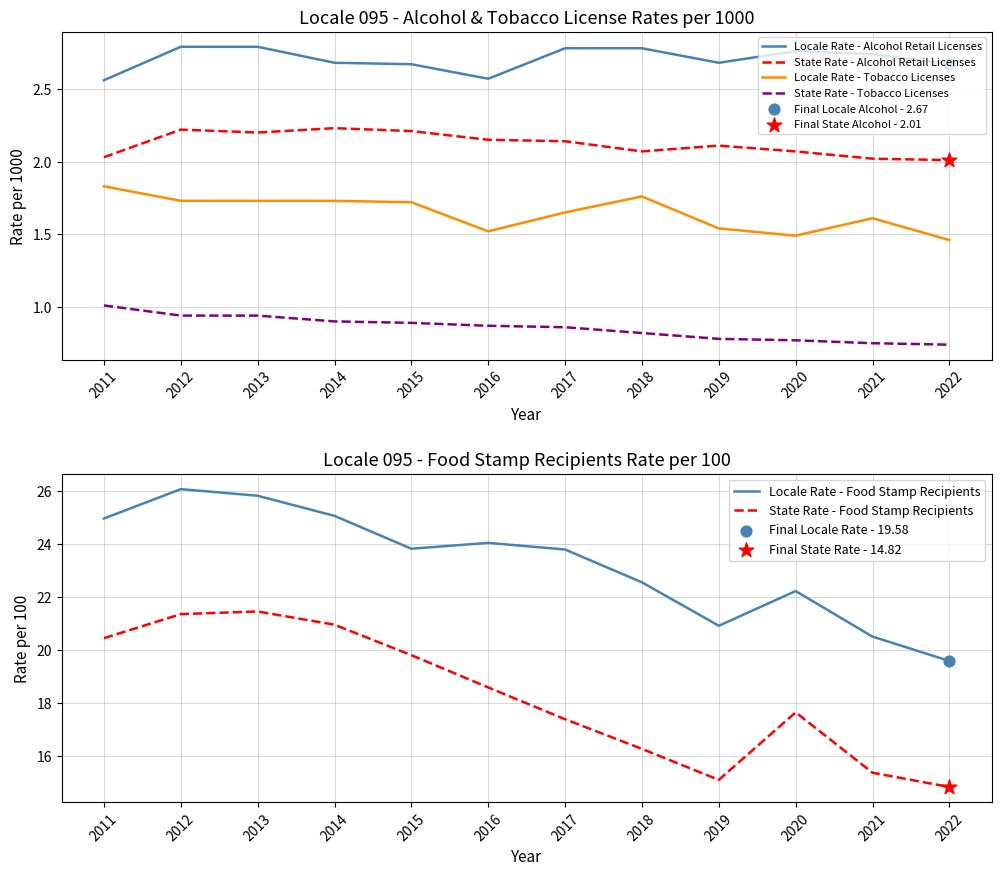

Which series has the largest total across all categories?

Locale Rate - Food Stamp Recipients